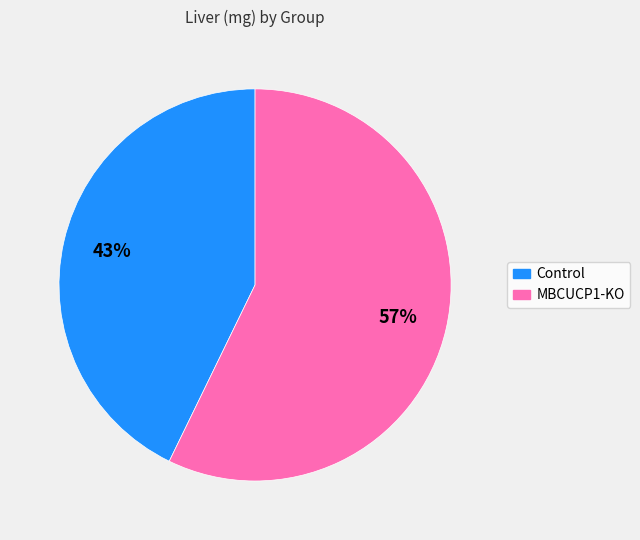

Is there a majority slice in this chart?

Yes